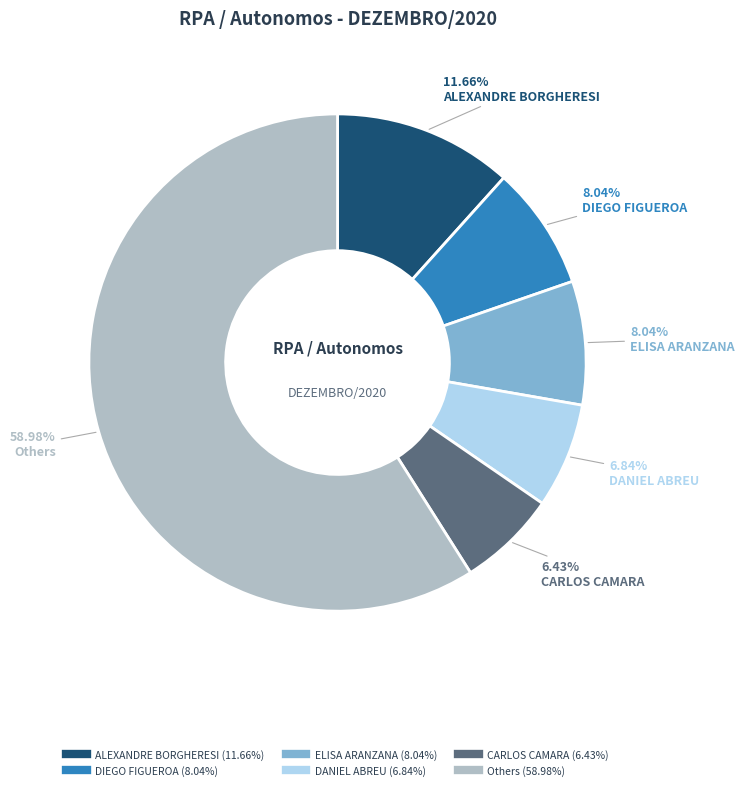

Is there a majority slice in this chart?

Yes